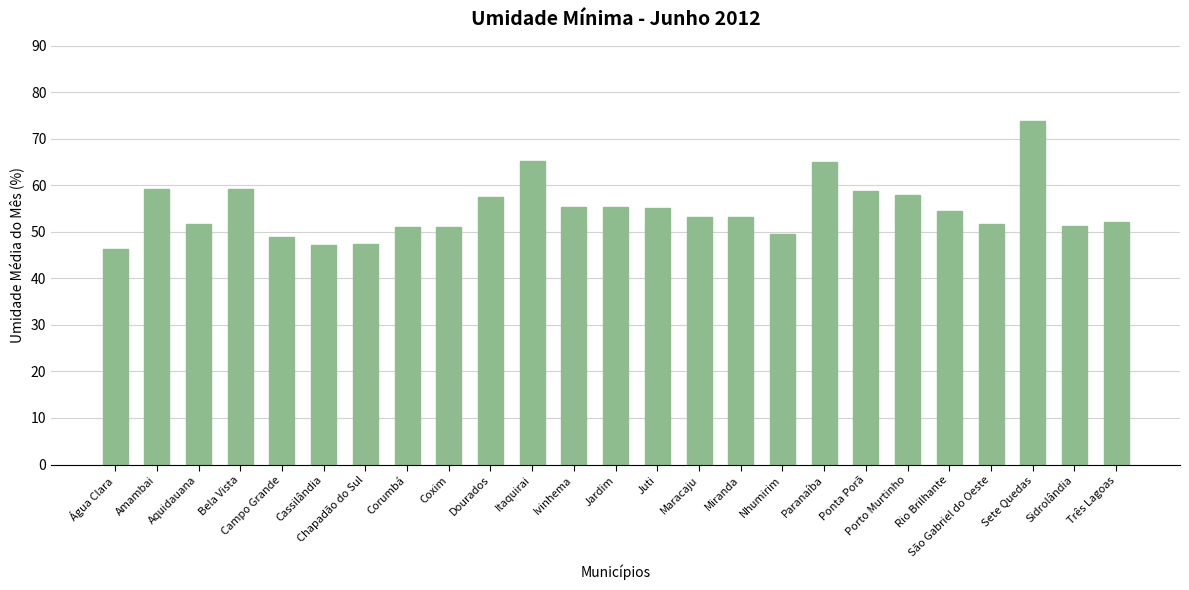

What is the ratio of the value at Itaquirai to the value at Porto Murtinho?

1.1